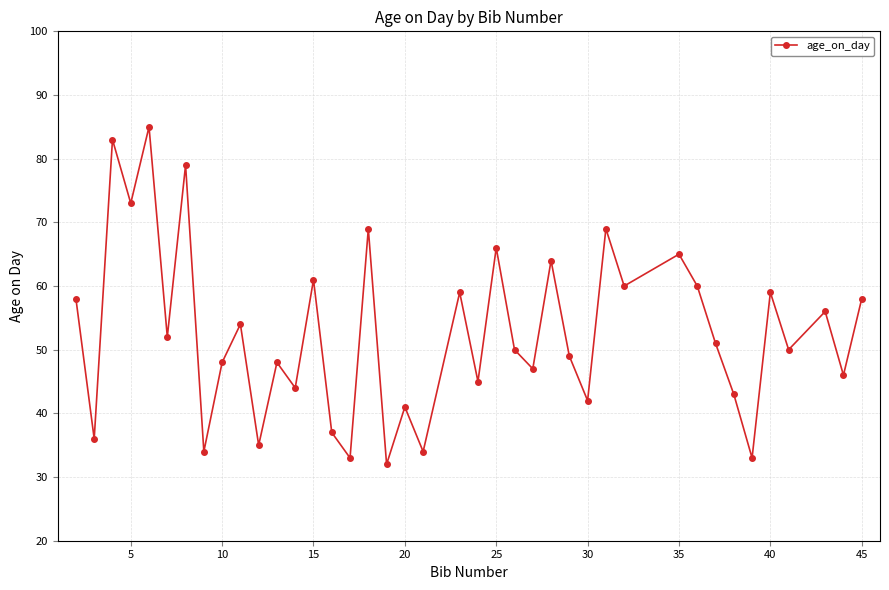

Reading left to right, extract all data points from this chart.

58	36	83	73	85	52	79	34	48	54	35	48	44	61	37	33	69	32	41	34	59	45	66	50	47	64	49	42	69	60	65	60	51	43	33	59	50	56	46	58